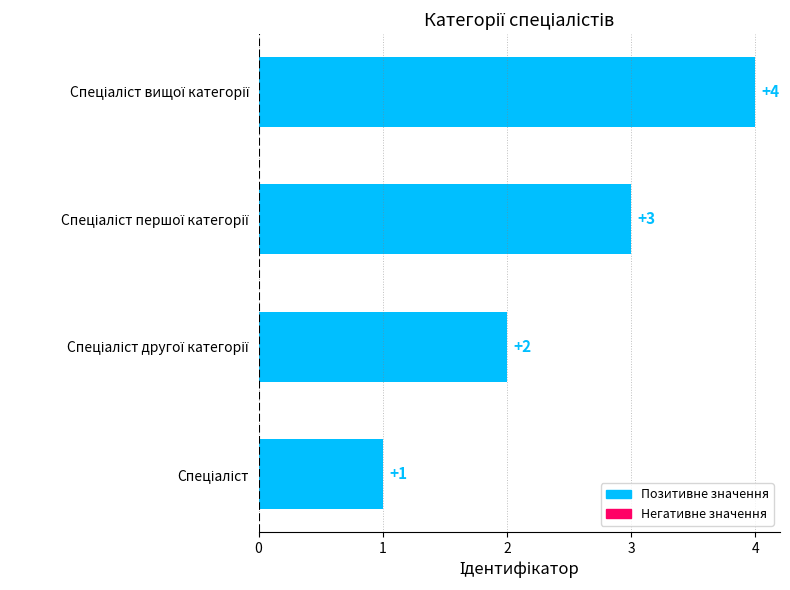

How many values are between 2 and 4?

3